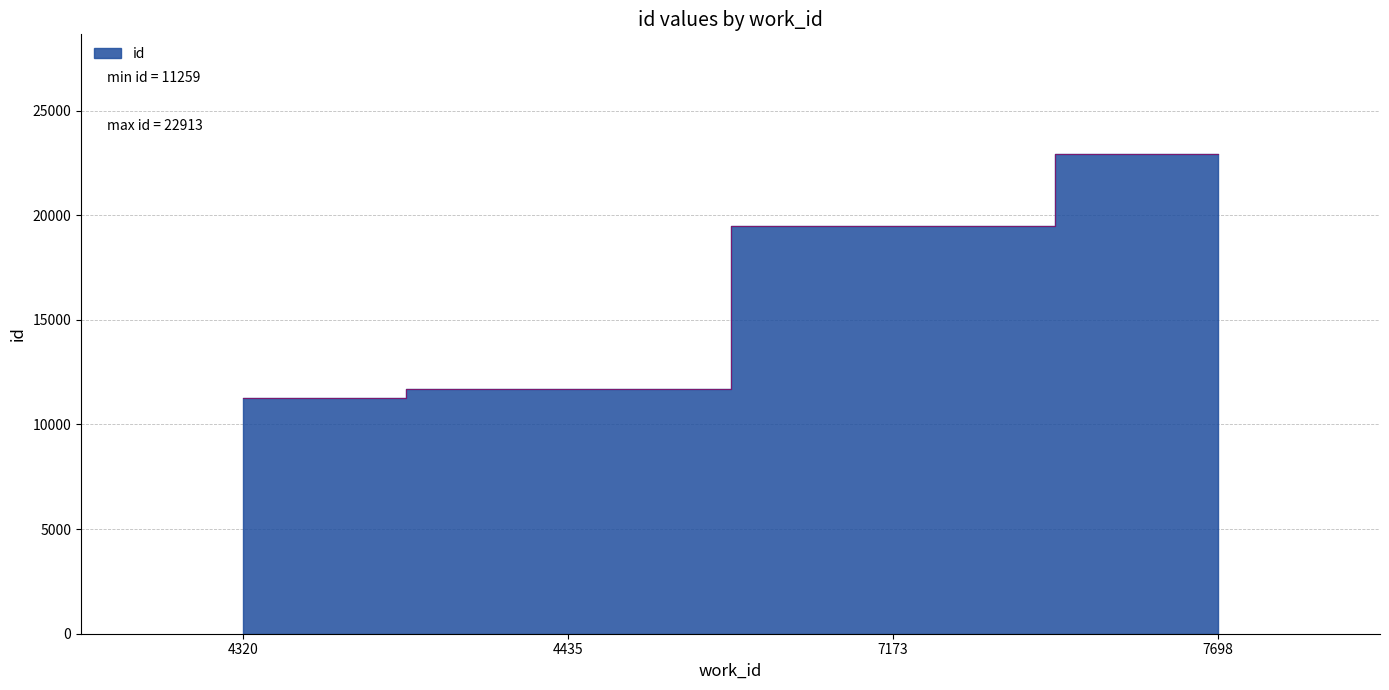

True or false: the data shows 11259 at 4320.

True